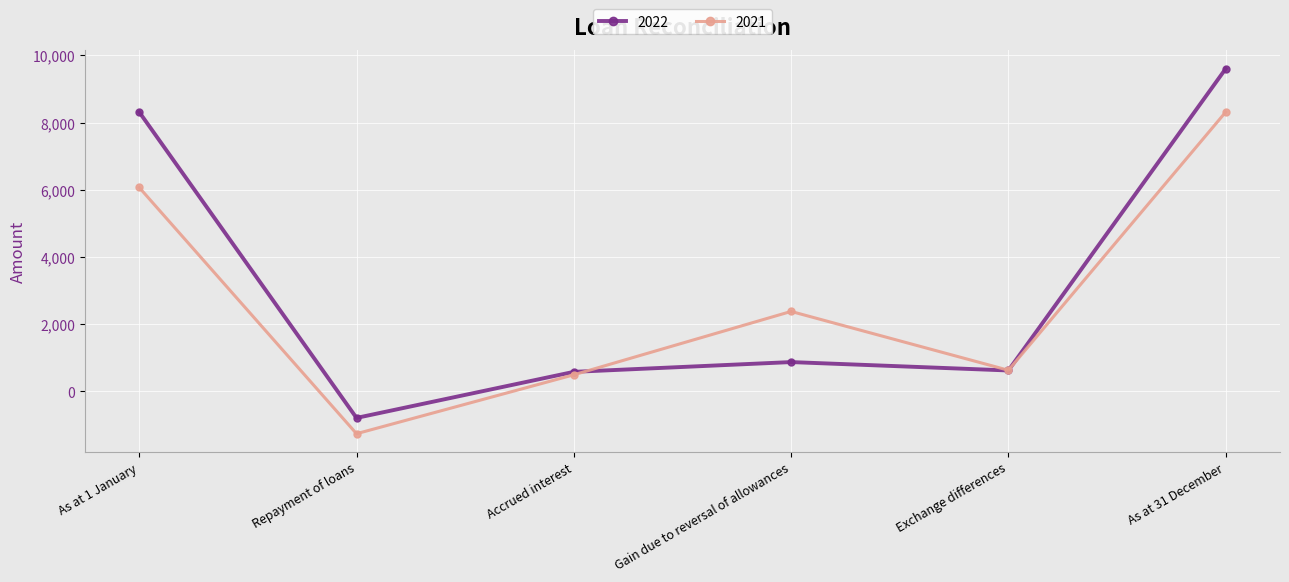

Which series changed the most between Accrued interest and As at 31 December?

2022